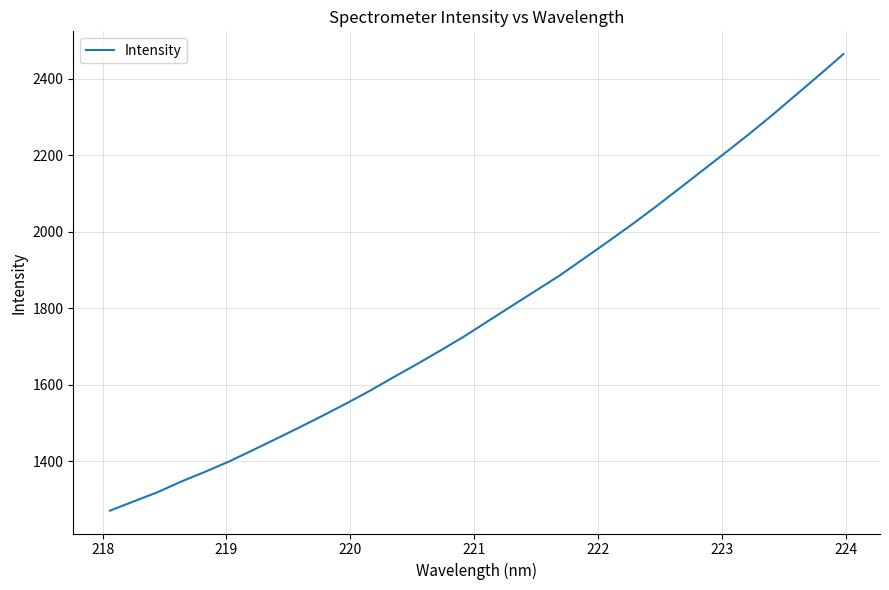

What is the greatest value displayed?

2464.6